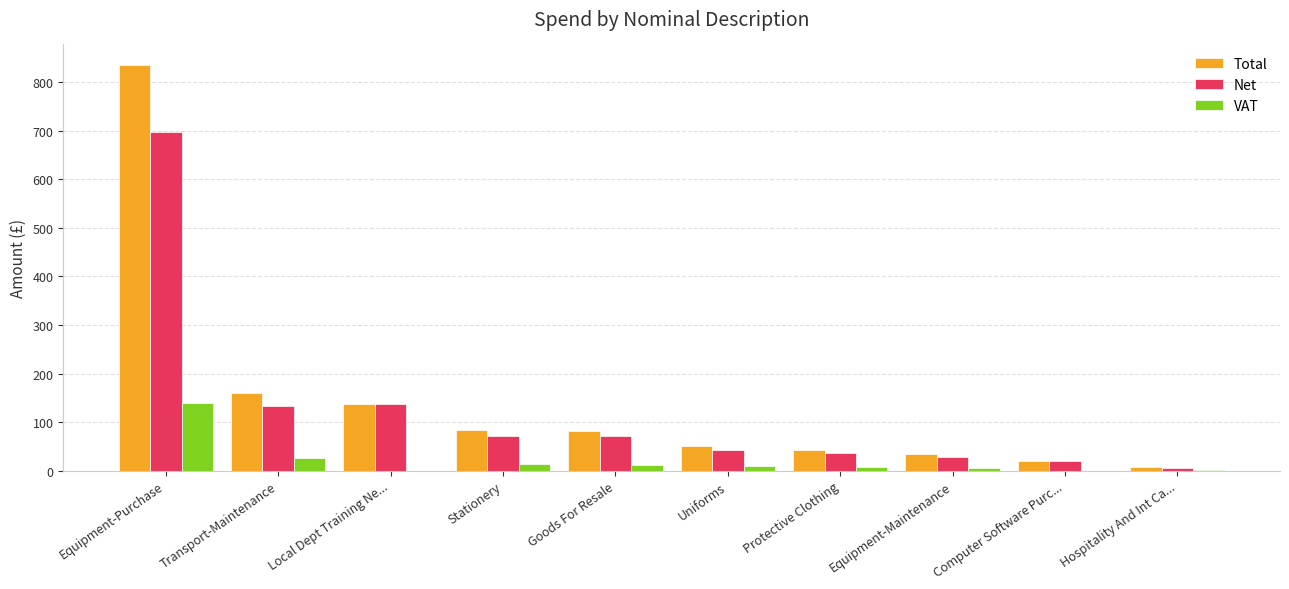

Count the number of data series in this chart.

3